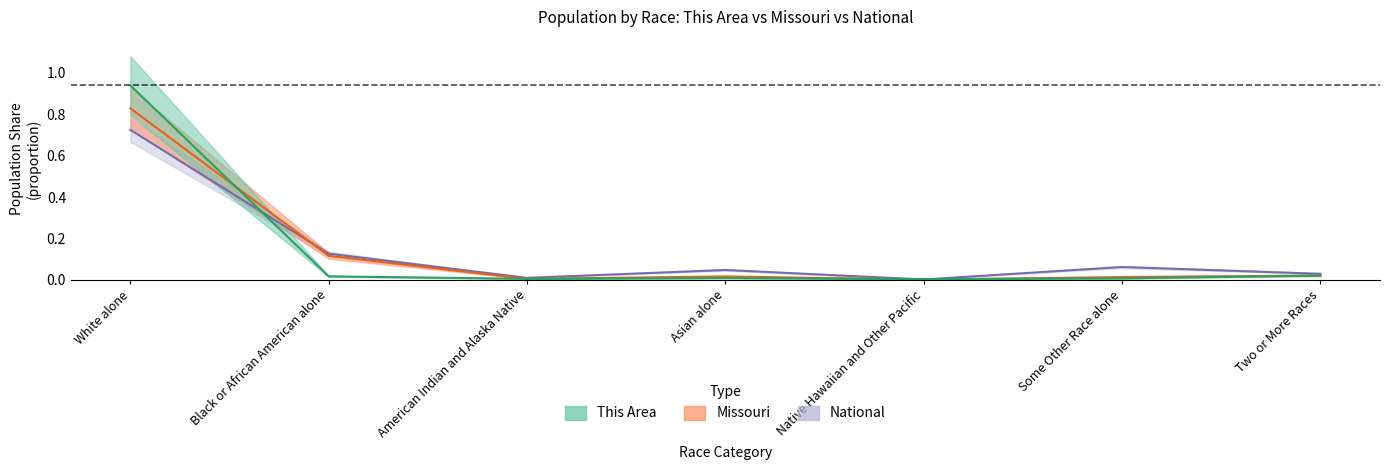

Where is Missouri nearest to the value 0?

Native Hawaiian and Other Pacific